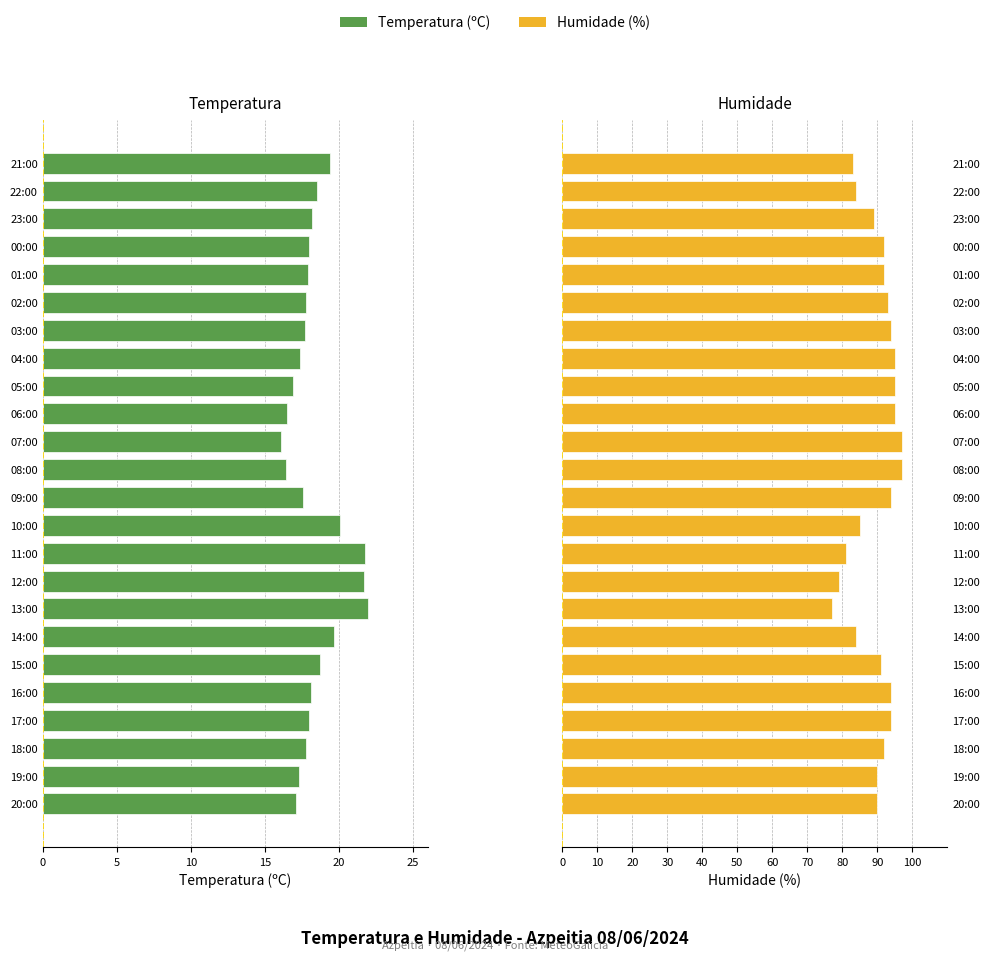

At how many categories does at least one series exceed -5?

24